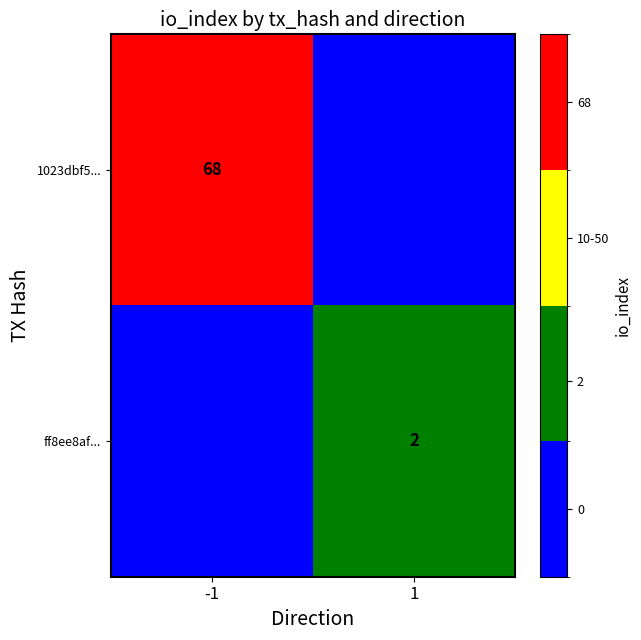

The value of 1023dbf5... at -1 is 68. True or false?

True